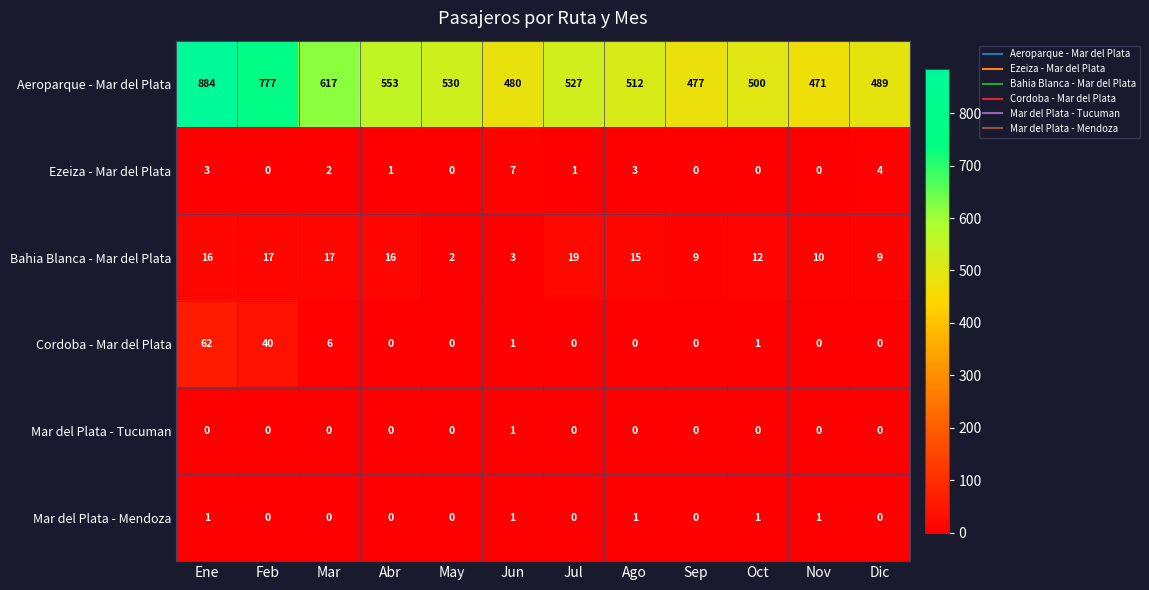

What is the difference between the highest and lowest values at Ago?

512